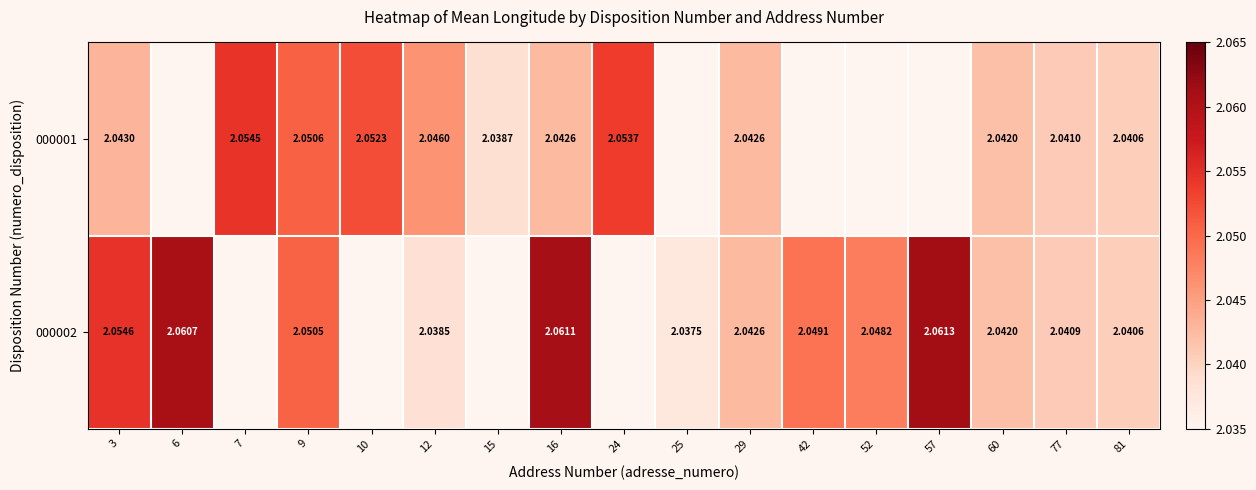

Is the value of 000001 at 10 greater than the value of 000002 at 29?

Yes